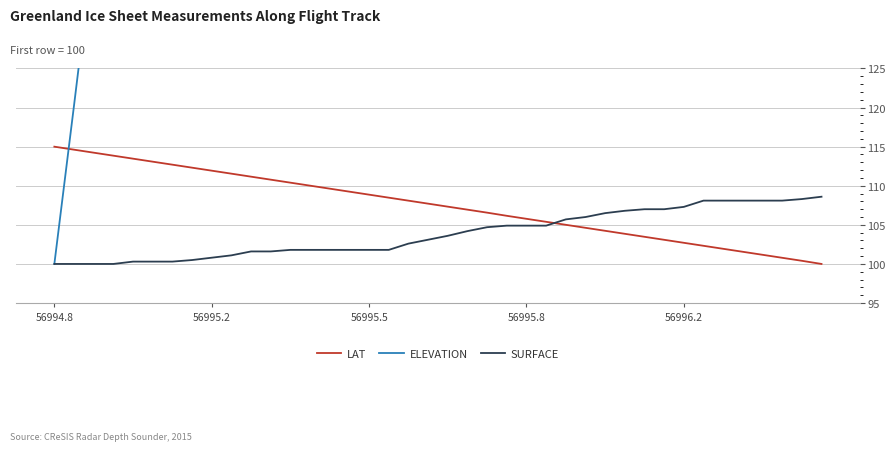

What is the difference between the maximum and second lowest values in the LAT series?

14.6